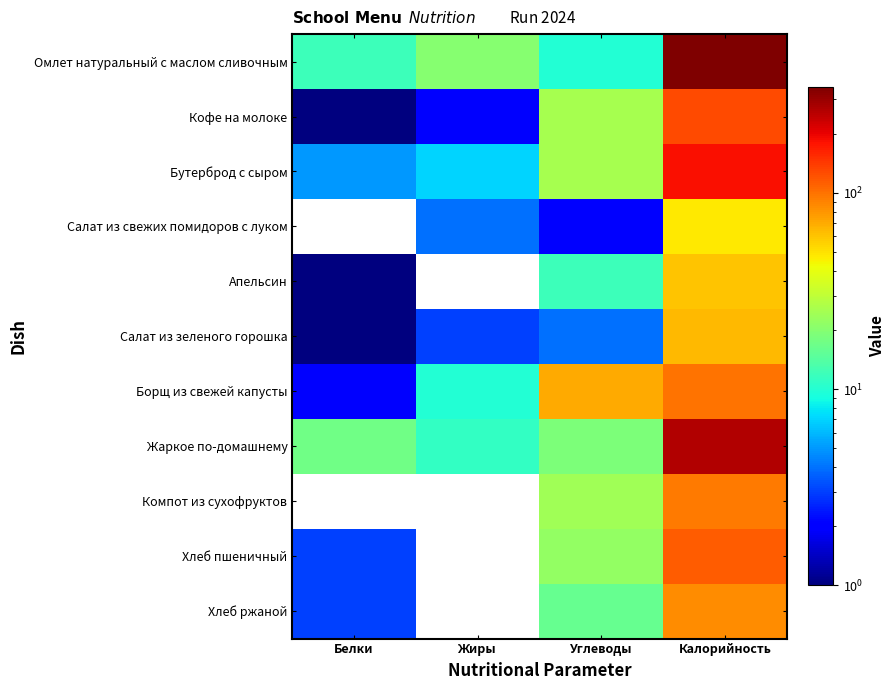

Reading left to right, extract all data points from this chart.

Омлет натуральный с маслом сливочным: Белки=12	Жиры=20	Углеводы=10	Калорийность=345
Кофе на молоке: Белки=1	Жиры=2	Углеводы=25	Калорийность=129
Бутерброд с сыром: Белки=5	Жиры=7	Углеводы=25	Калорийность=185
Салат из свежих помидоров с луком: Белки=0	Жиры=4	Углеводы=2	Калорийность=48
Апельсин: Белки=1	Жиры=0	Углеводы=12	Калорийность=60
Салат из зеленого горошка: Белки=1	Жиры=3	Углеводы=4	Калорийность=65
Борщ из свежей капусты: Белки=2	Жиры=10	Углеводы=70	Калорийность=100
Жаркое по-домашнему: Белки=17	Жиры=11	Углеводы=19	Калорийность=265
Компот из сухофруктов: Белки=0	Жиры=0	Углеводы=24	Калорийность=94
Хлеб пшеничный: Белки=3	Жиры=0	Углеводы=22	Калорийность=113
Хлеб ржаной: Белки=3	Жиры=0	Углеводы=16	Калорийность=85